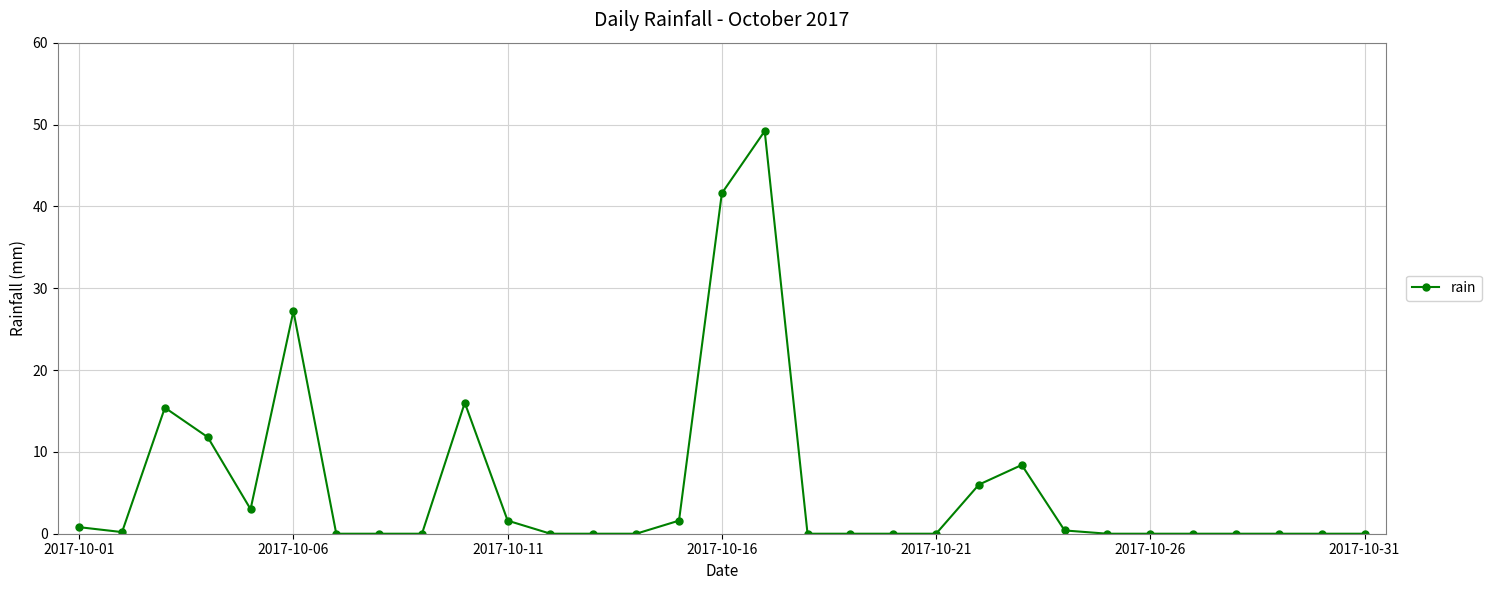

True or false: there are more than 0 points higher than both neighbors.

True